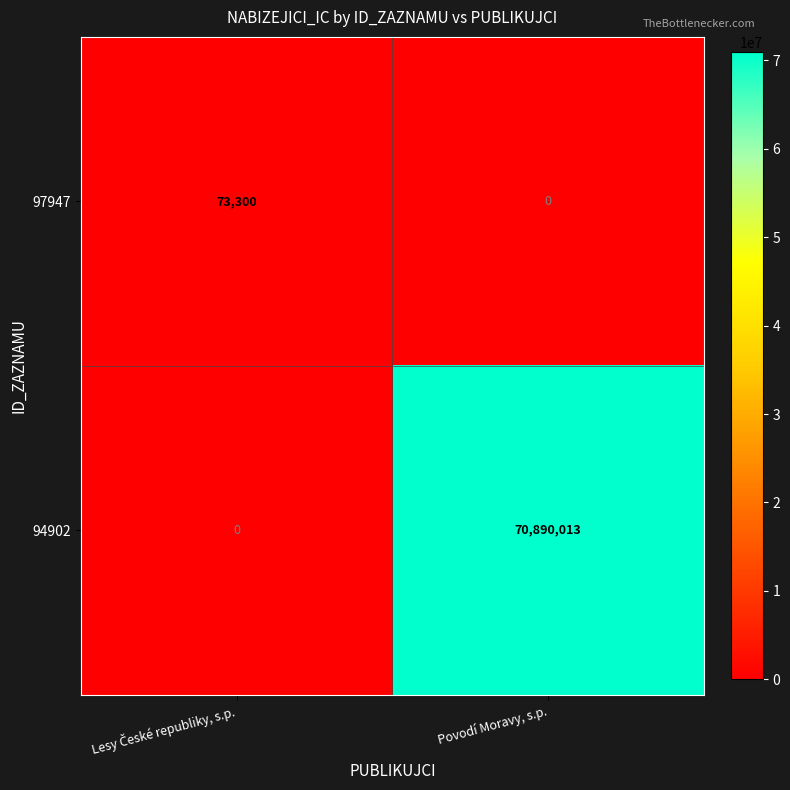

Rank the series by their average value, from lowest to highest.

97947, 94902